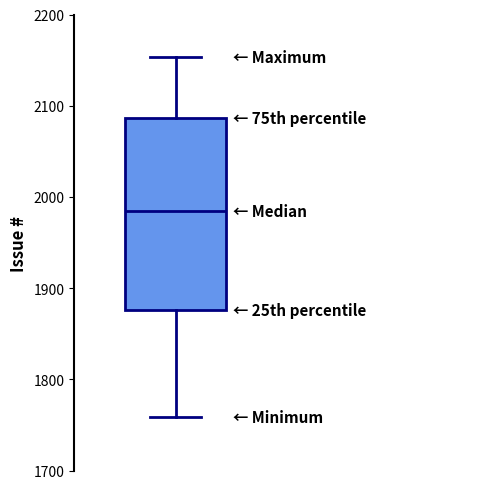

Read this box plot against the y-axis: the position of the median line, the range covered by the box, and the ends of both whiskers. The values are not printed on the chart, so give them approximately, as read against the axis.

median 1980, box 1880 to 2090, whiskers 1760 to 2150